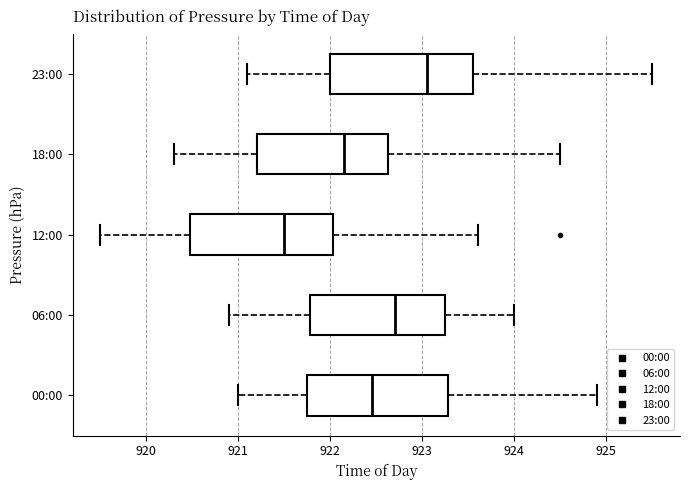

Reading bottom to top, transcribe this box plot: for each box, give where its median line is, the range the box spans, and where its two whiskers end, as read against the x-axis. The values are not printed on the chart, so give them approximately, as read against the axis.

00:00: median 922.5, box 921.8 to 923.3, whiskers 921.0 to 924.9
06:00: median 922.7, box 921.8 to 923.3, whiskers 920.9 to 924.0
12:00: median 921.5, box 920.5 to 922.0, whiskers 919.5 to 923.6
18:00: median 922.2, box 921.2 to 922.6, whiskers 920.3 to 924.5
23:00: median 923.1, box 922.0 to 923.6, whiskers 921.1 to 925.5